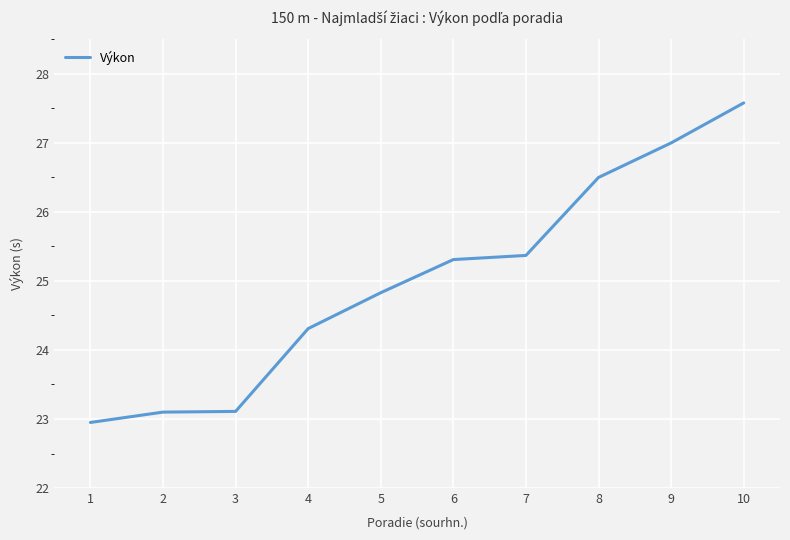

At which label is the value closest to 25?

5